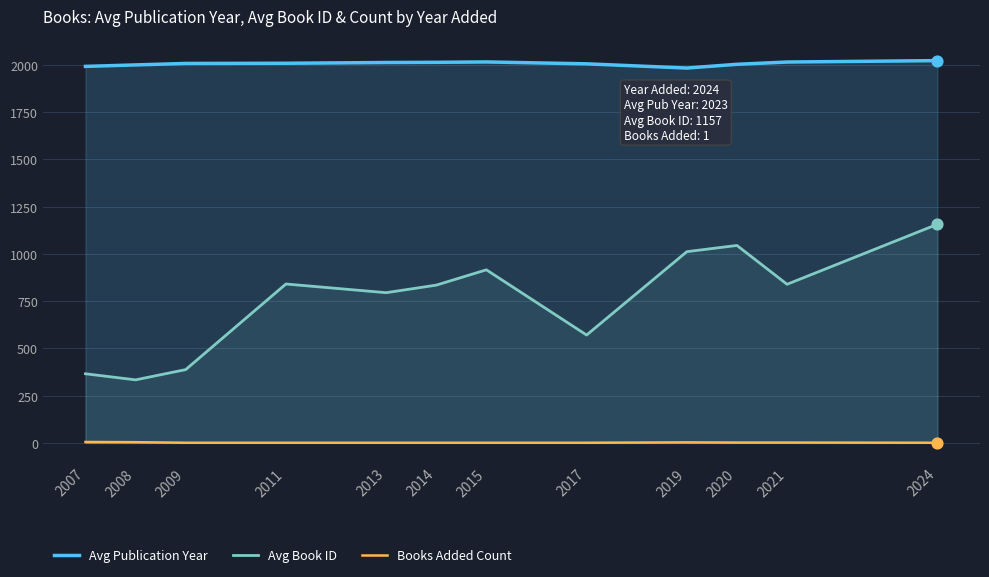

Which series reaches the minimum Y coordinate?

Books Added Count